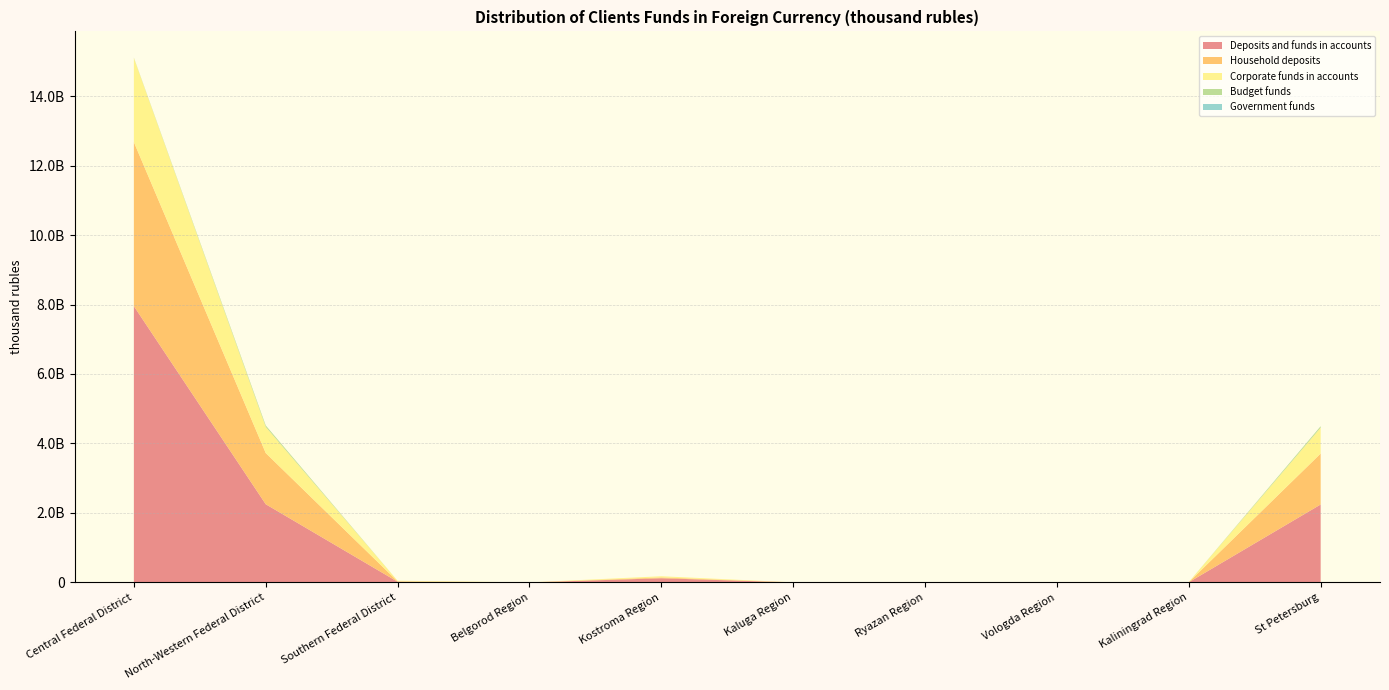

Reading left to right, transcribe all the data shown in this chart.

Deposits and funds in accounts: 7953916567	2251174940	19646875	101930	120624815	1013915	323596	1506727	4688854	2243665633
Household deposits: 4721524133	1473454552	11390624	698504	23522202	619791	1218148	4597798	2253411	1465995228
Corporate funds in accounts: 2421816710	753430785	18121350	101930	33712469	1013915	287732	1434391	4688854	745993814
Budget funds: 9181010	41751999	2968	0	0	0	0	0	0	41751999
Government funds: 594474	0	0	0	0	0	0	0	0	0